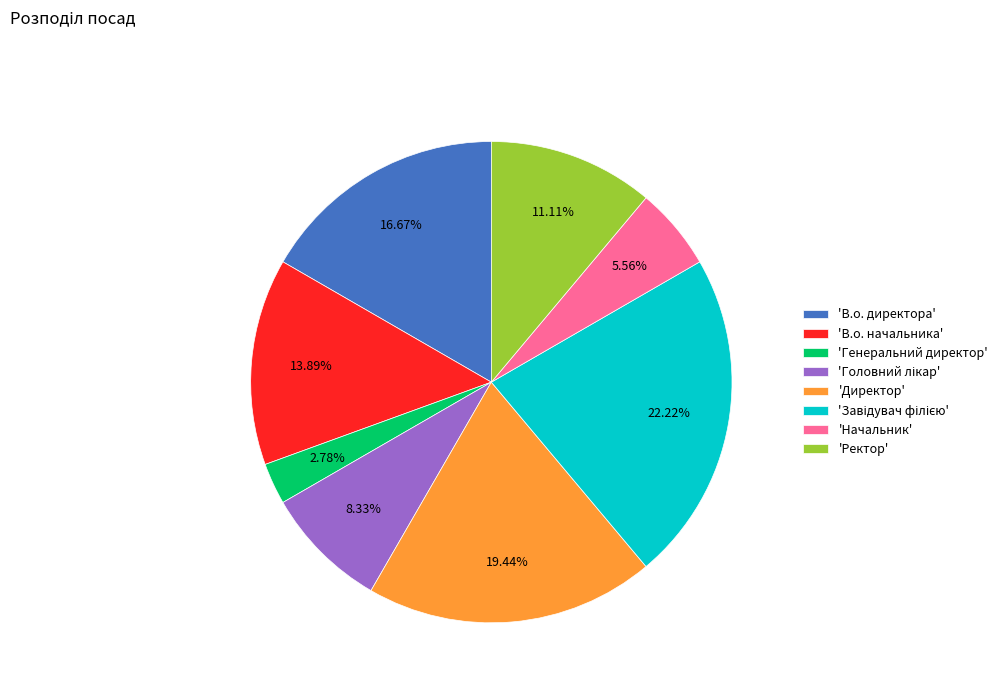

Is there a majority slice in this chart?

No